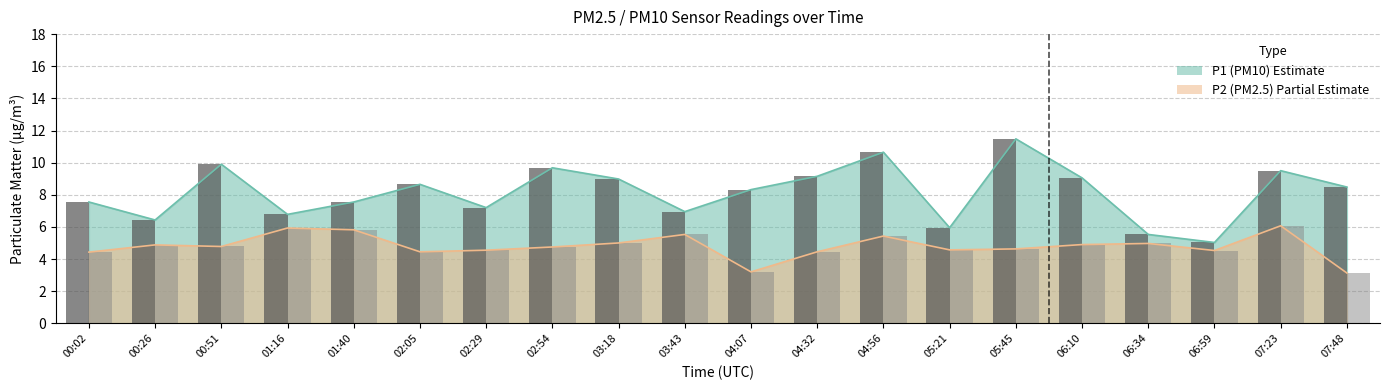

What is the value of the P1 bar bar at the 11th from the left?

8.3